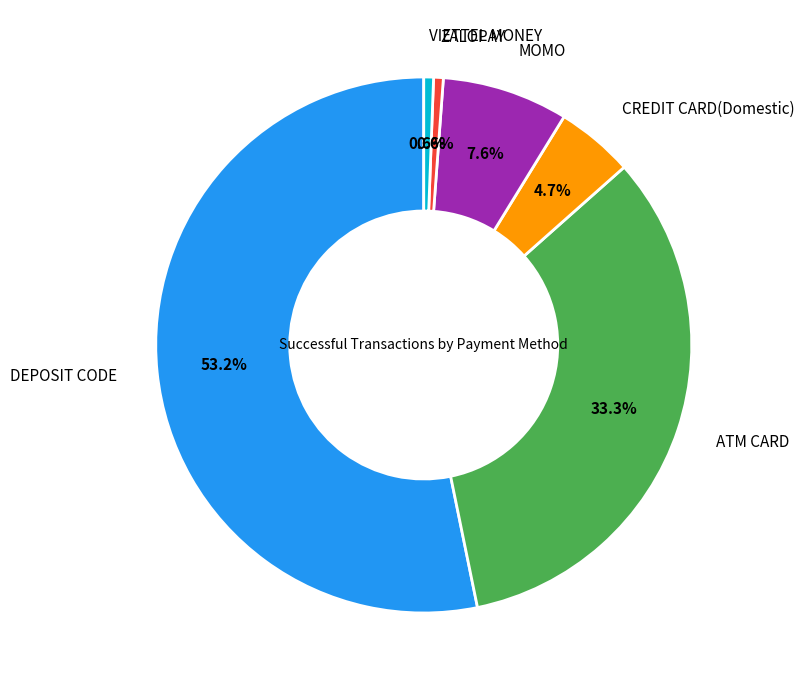

Is there any slice that represents more than half of the pie?

Yes